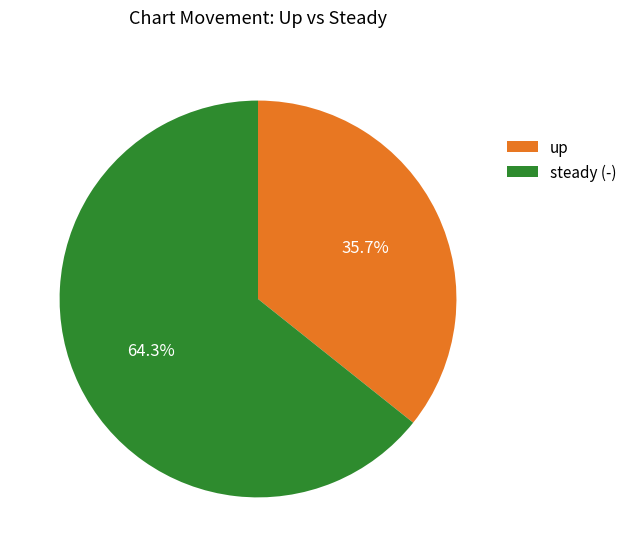

What is the largest slice in the pie chart?

steady (-)